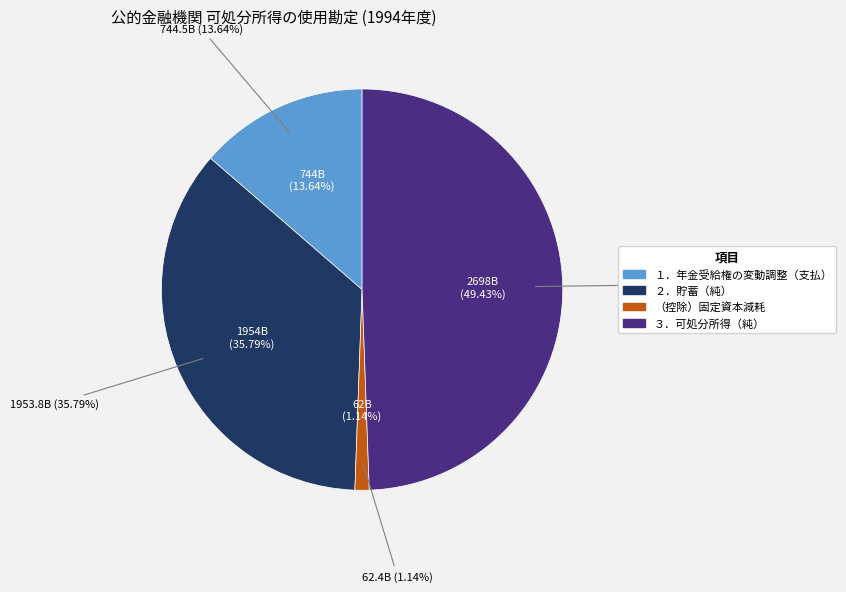

To the nearest percent, what is the difference between the largest and smallest slice percentages?

48%